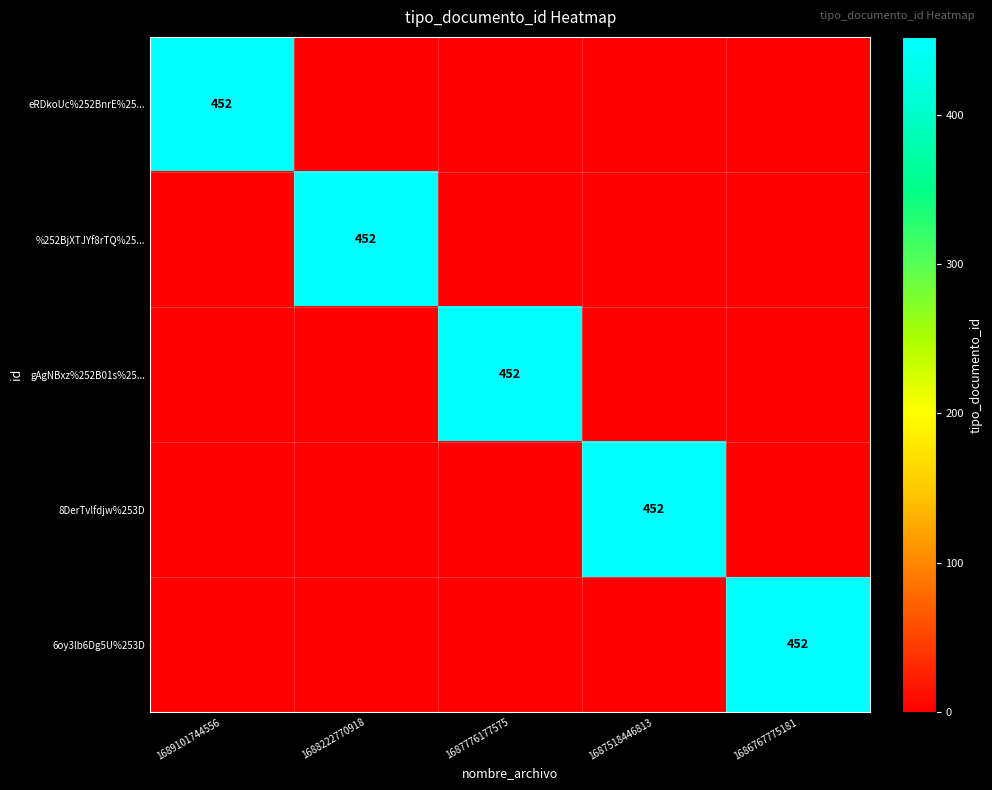

Is it true that eRDkoUc%252BnrE%25... equals 452 at 1689101744556?

True